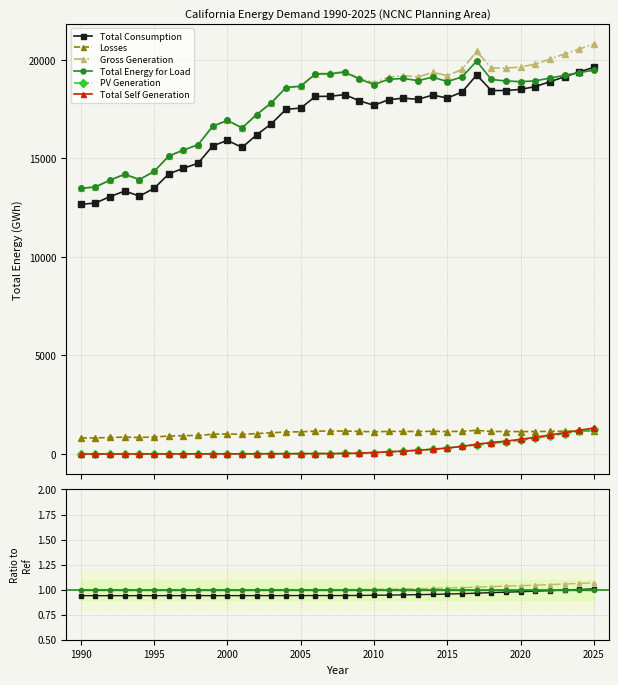

What are all the series names shown in the legend?

Total Consumption, Losses, Gross Generation, Total Energy for Load, PV Generation, Total Self Generation